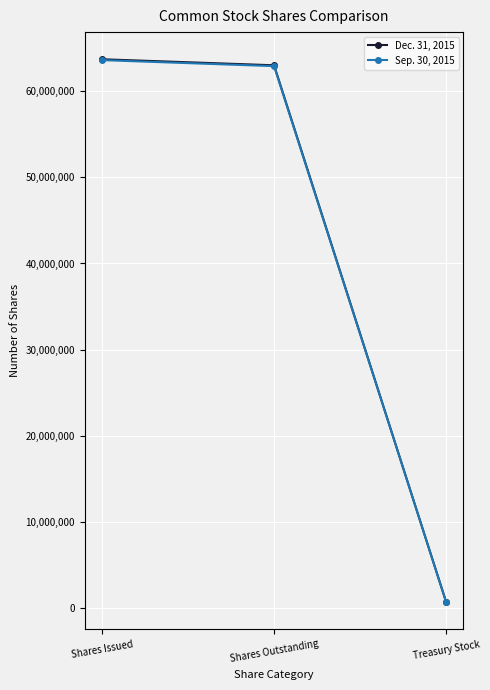

How many lines are shown in the chart?

2